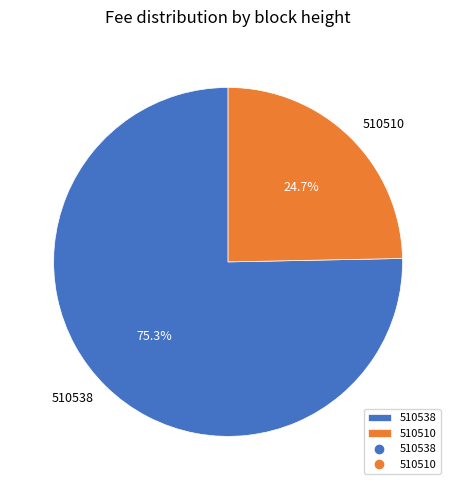

Which has a higher value, 510538 or 510510?

510538